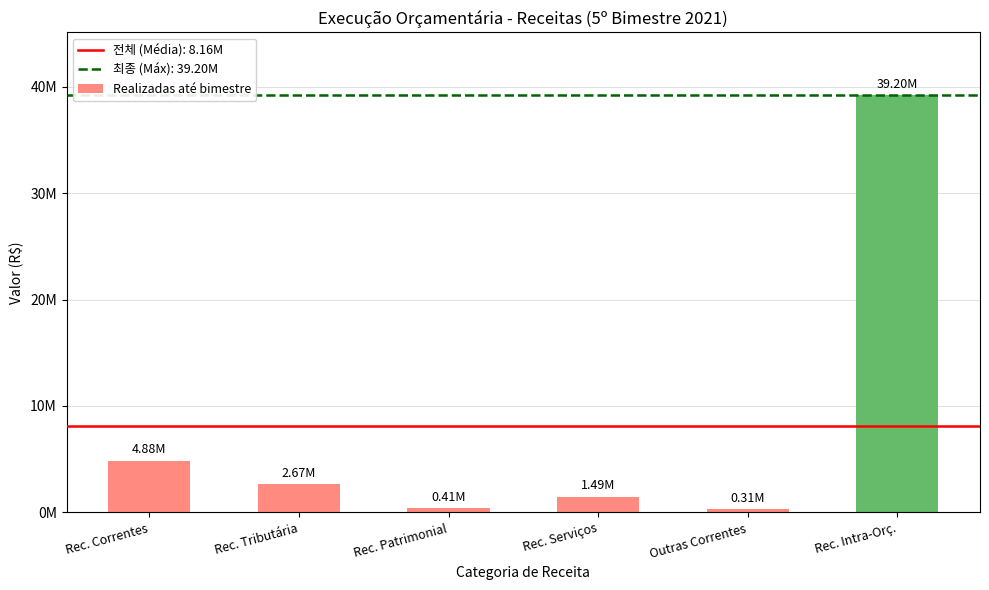

Does the chart contain any negative values?

No